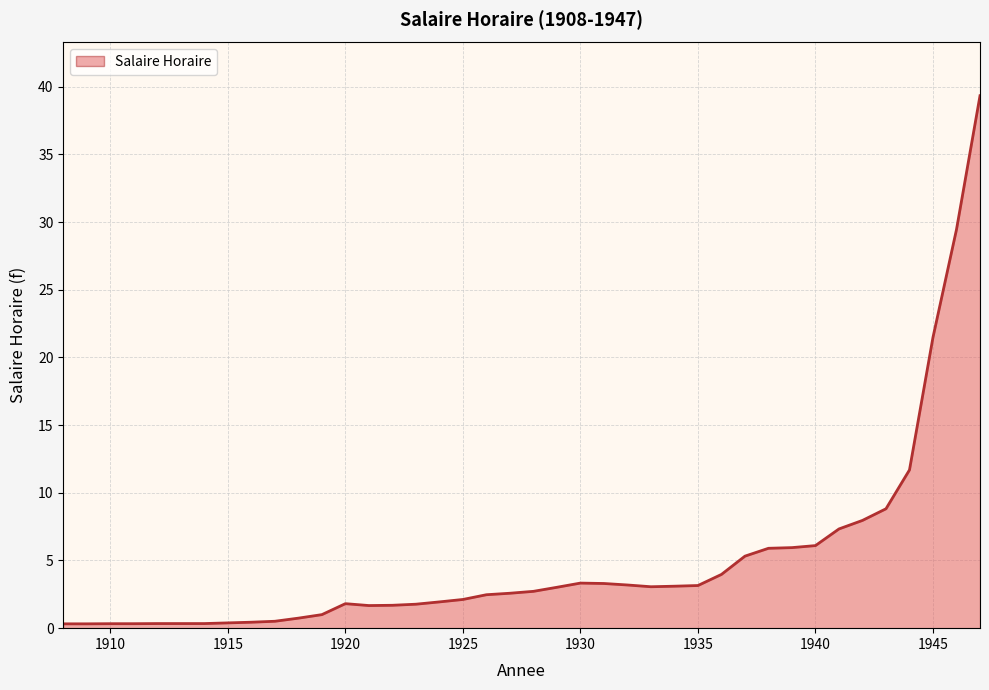

What is the difference between the maximum and minimum values?

39.0